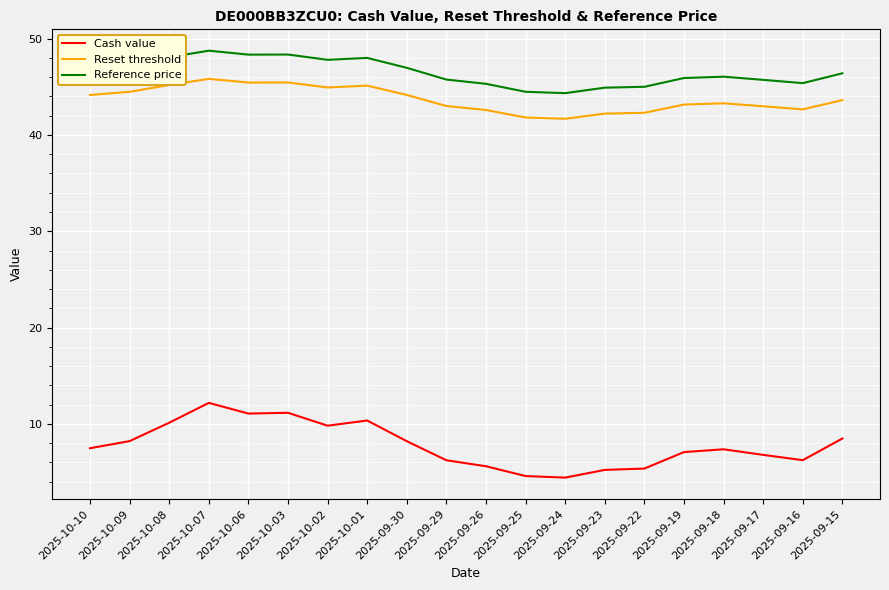

Is it true that Reference price equals 17.8 at 2025-10-10?

False